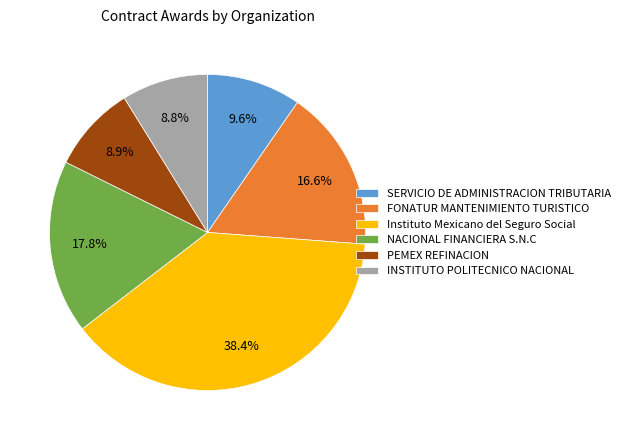

Between SERVICIO DE ADMINISTRACION TRIBUTARIA and INSTITUTO POLITECNICO NACIONAL, which is larger?

SERVICIO DE ADMINISTRACION TRIBUTARIA